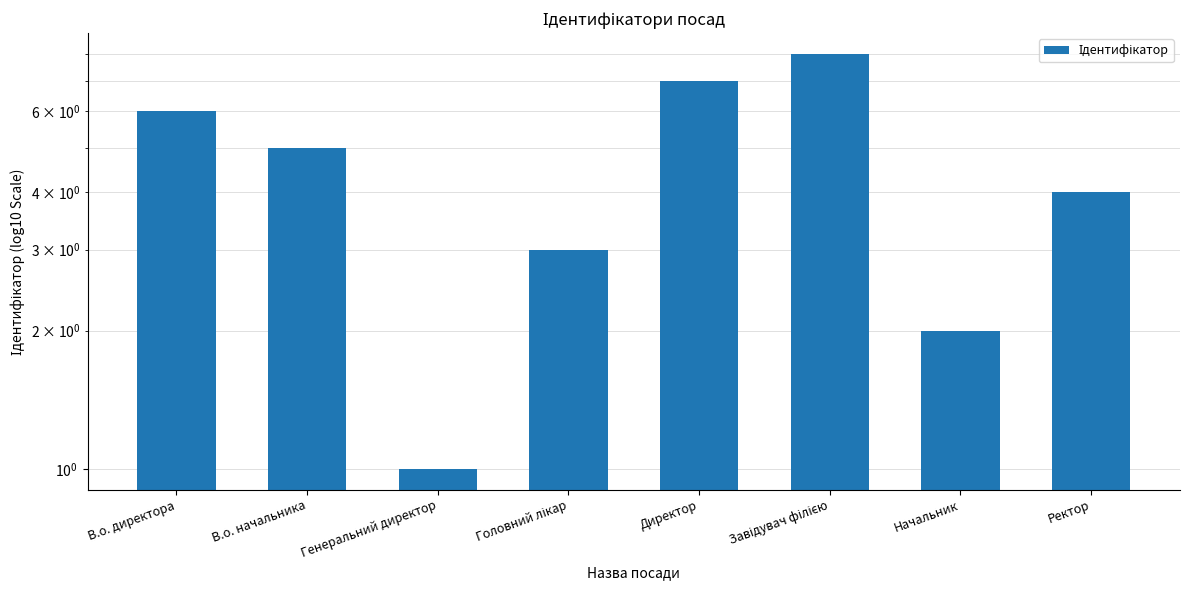

Is it true that the value at Директор is 3?

False